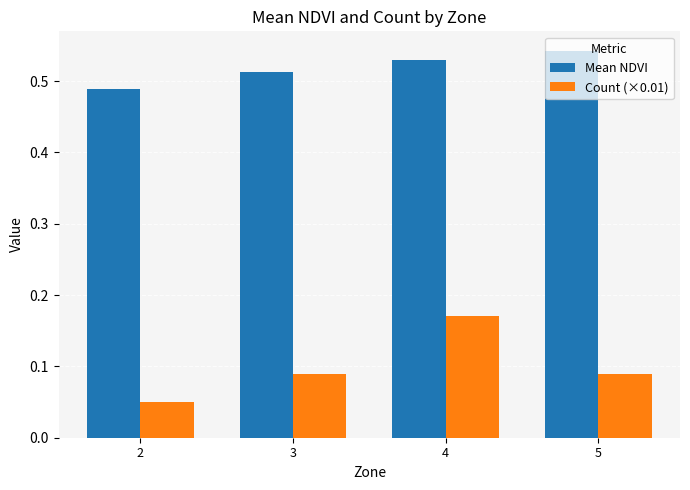

Which series has the largest range (max minus min)?

Count (×0.01)